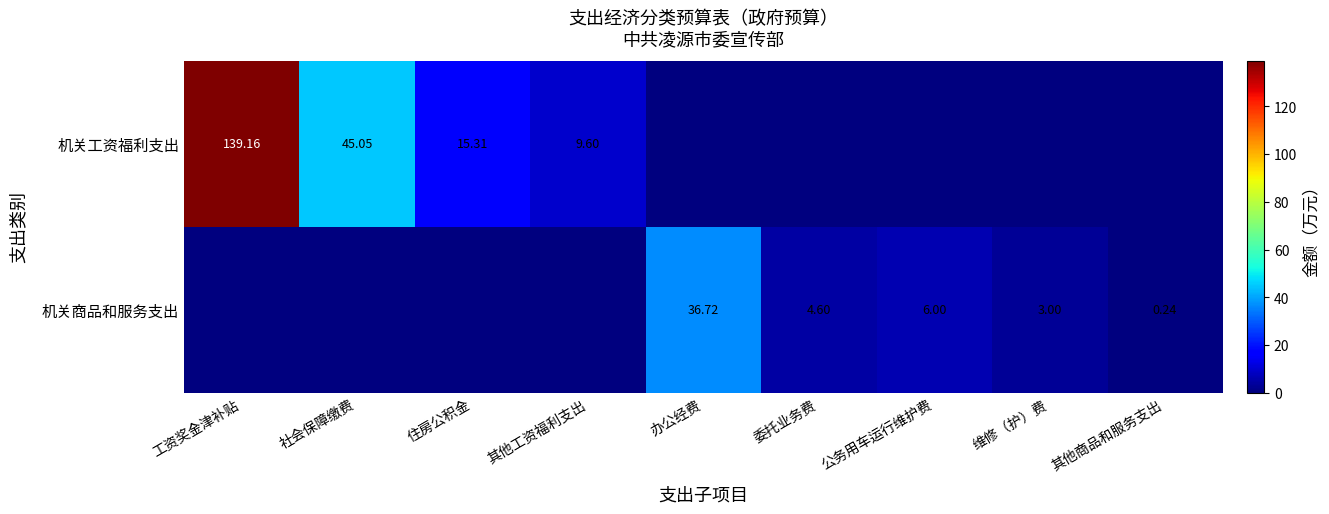

At how many categories does at least one series exceed 47?

1